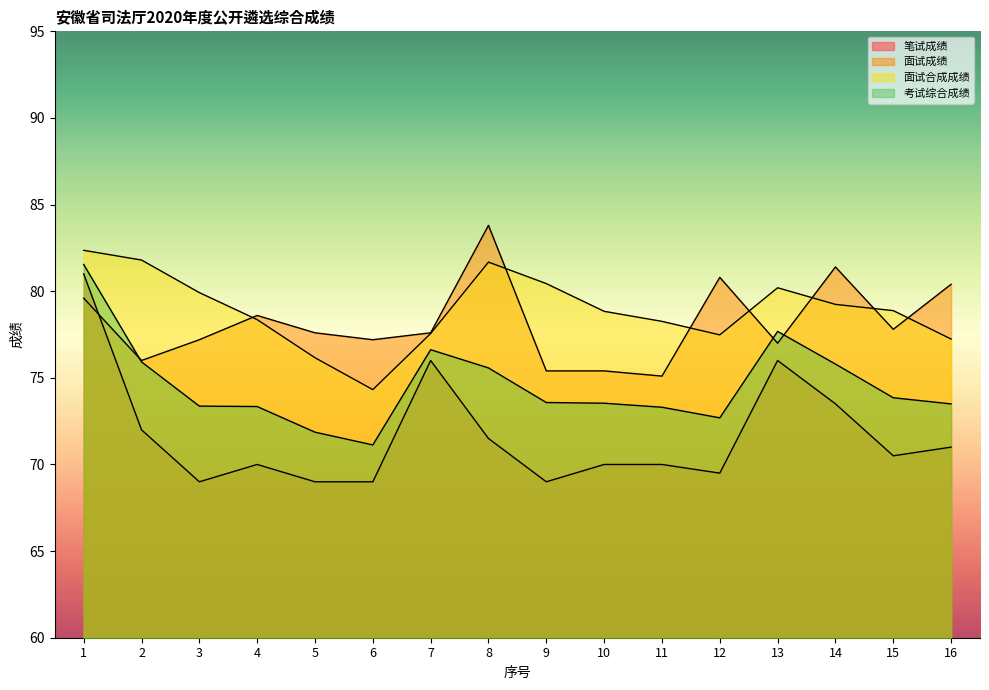

Which series has the largest total across all categories?

面试合成成绩